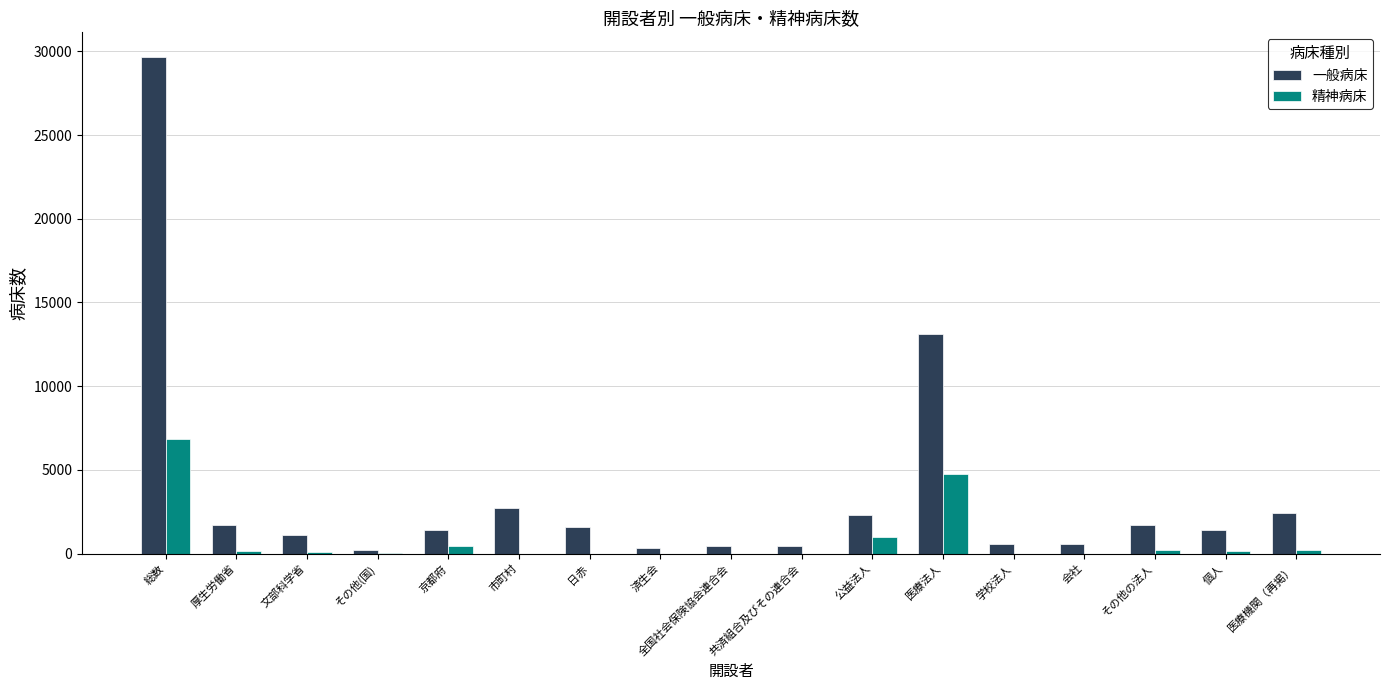

True or false: 精神病床 has a value of -4741 at 会社.

False